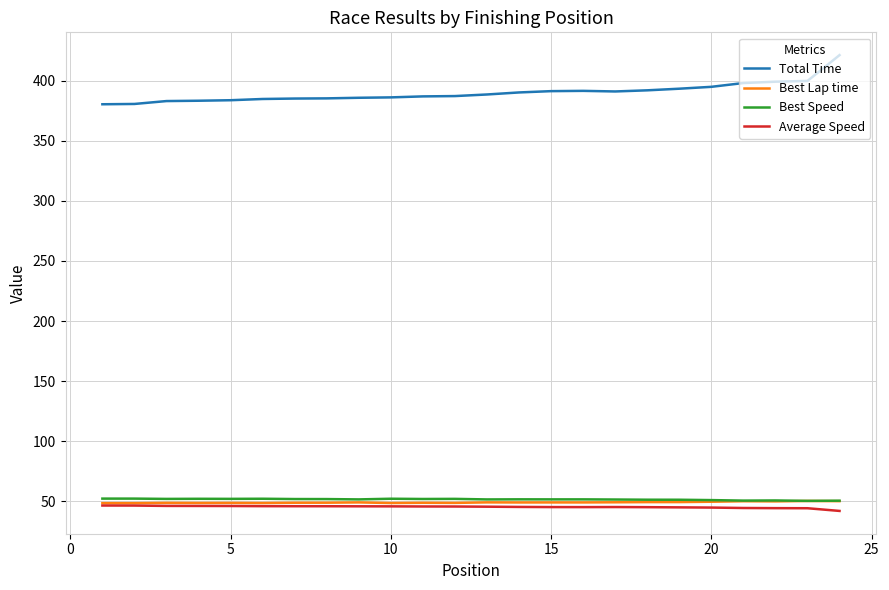

Which series has the widest spread of values?

Total Time